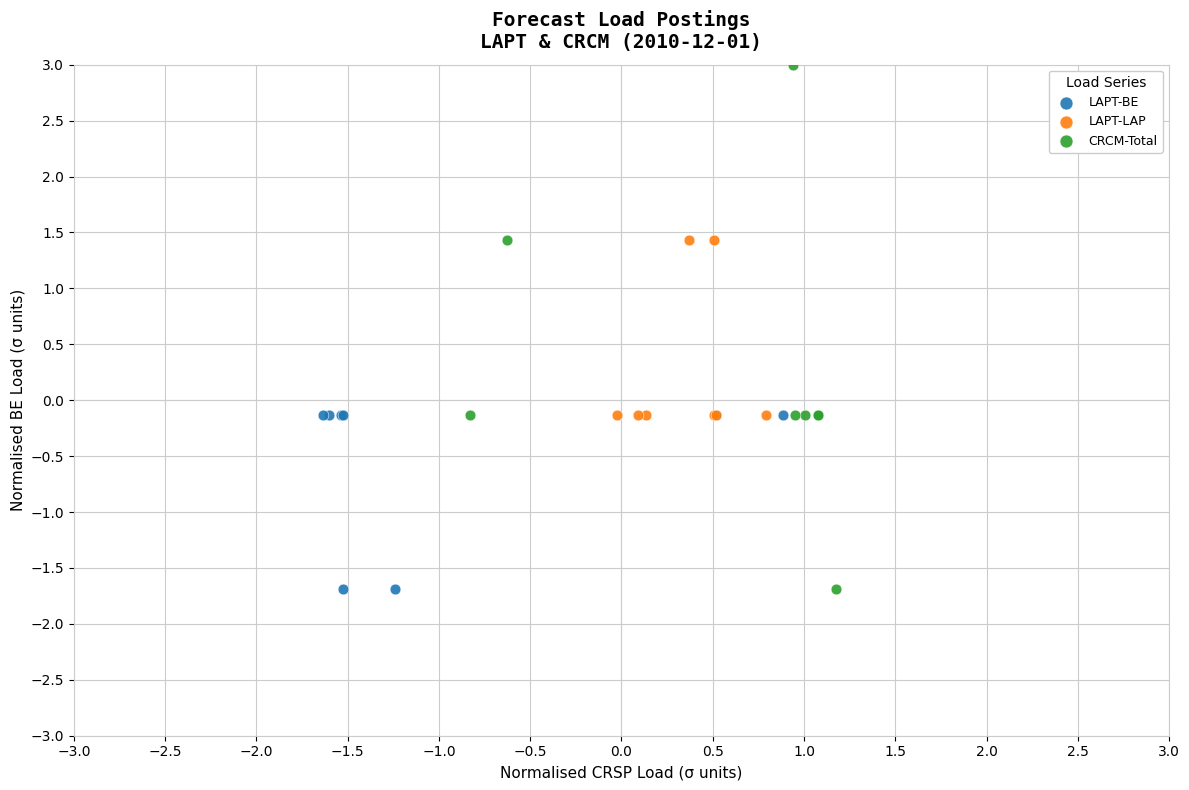

Which series has the widest spread of Y values?

CRCM-Total